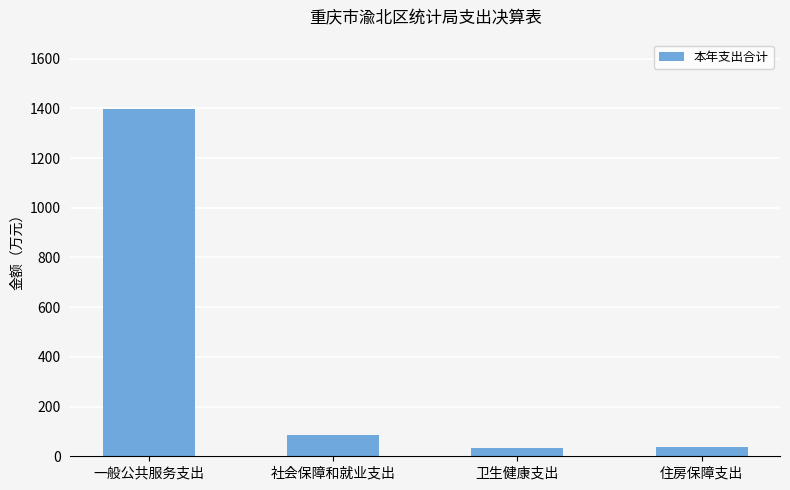

How many data points are less than 84?

2